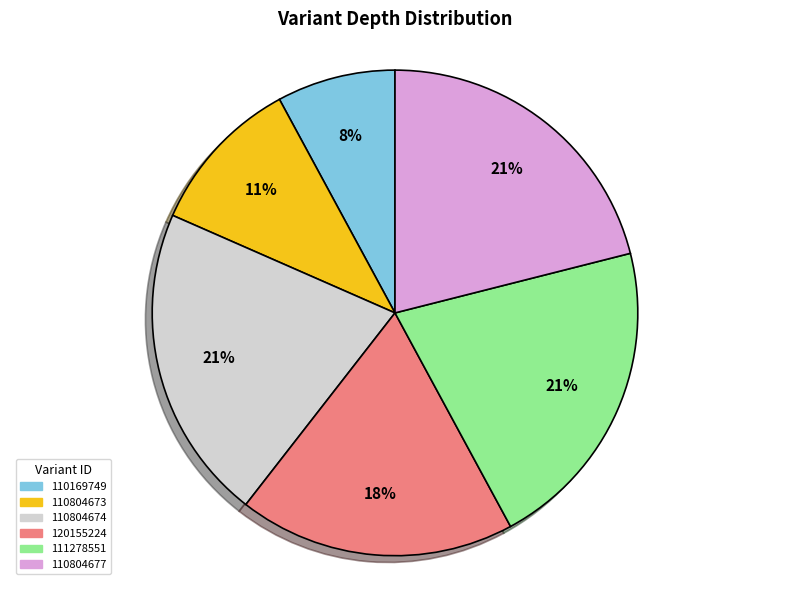

Combined, do 110804677 and 111278551 account for over 50%?

No